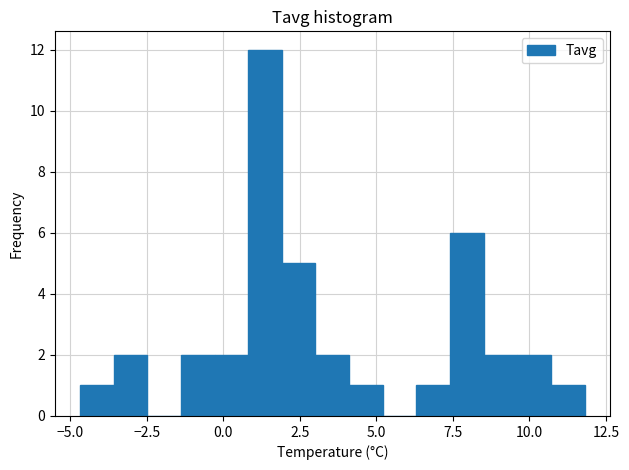

Read against the x-axis, roughly where is the centre of the tallest bar?

1.5